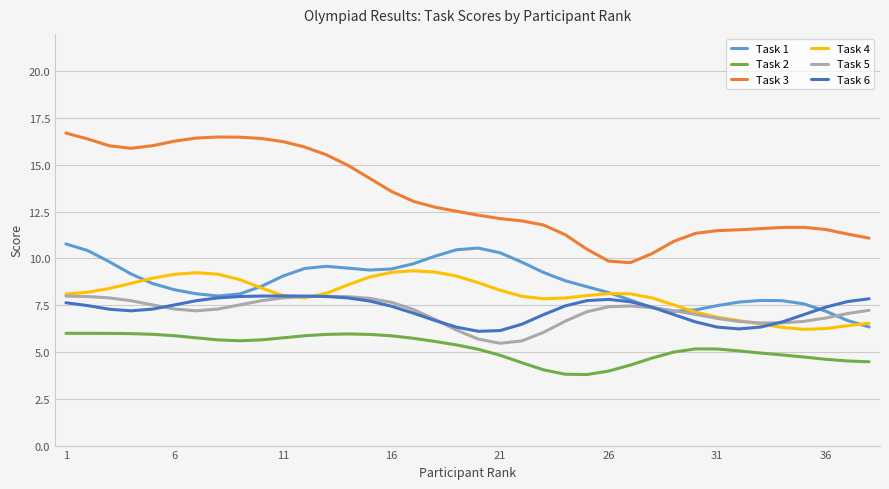

What is the lowest value of the Task 6 series?

6.1